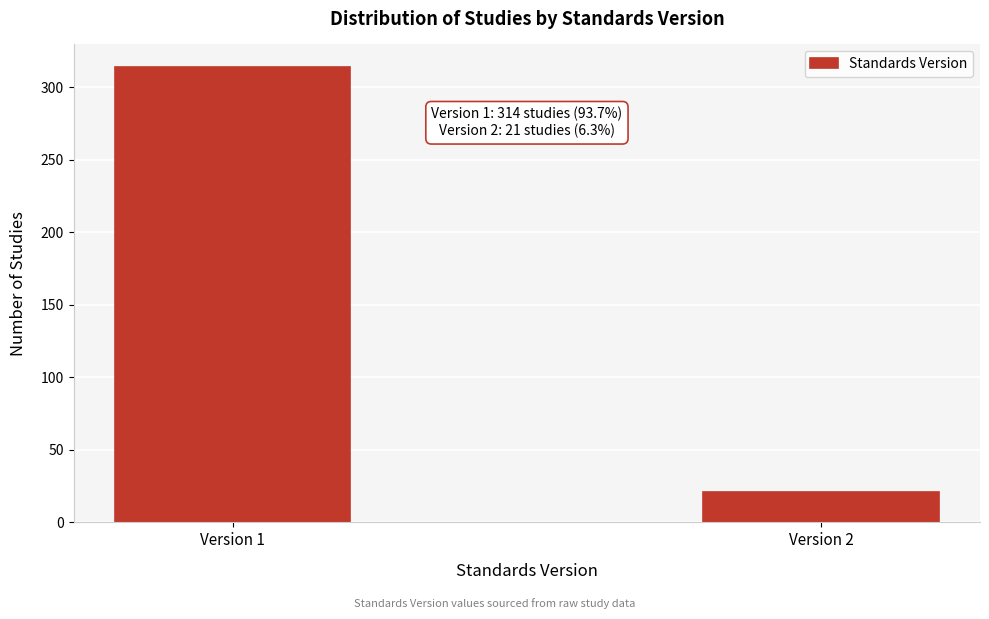

Reading left to right, extract all data points from this chart.

314	21